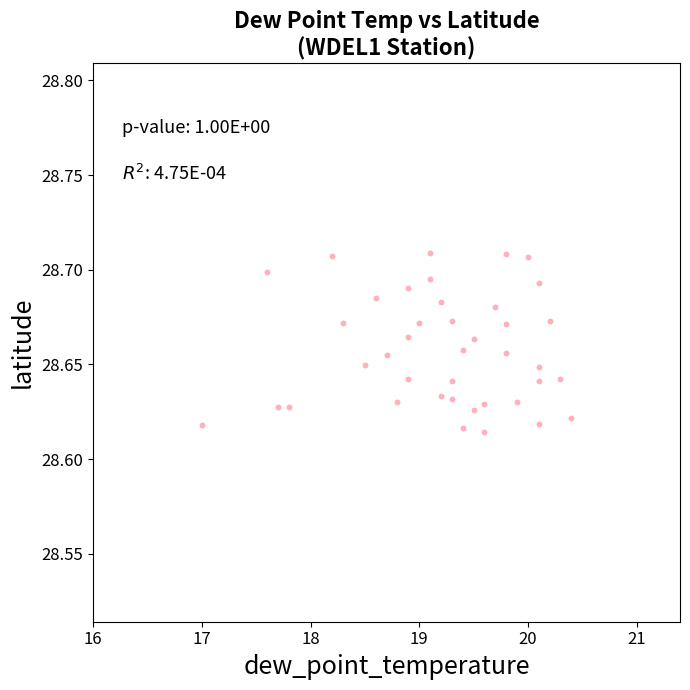

What is the range of X values (max minus min)?

3.4